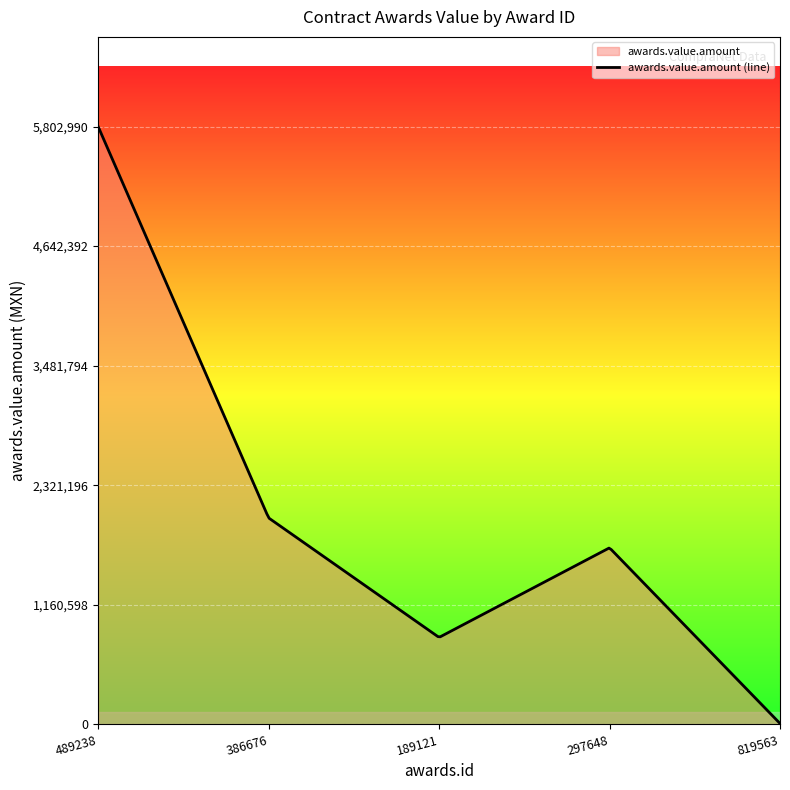

Where is the first local maximum?

297648